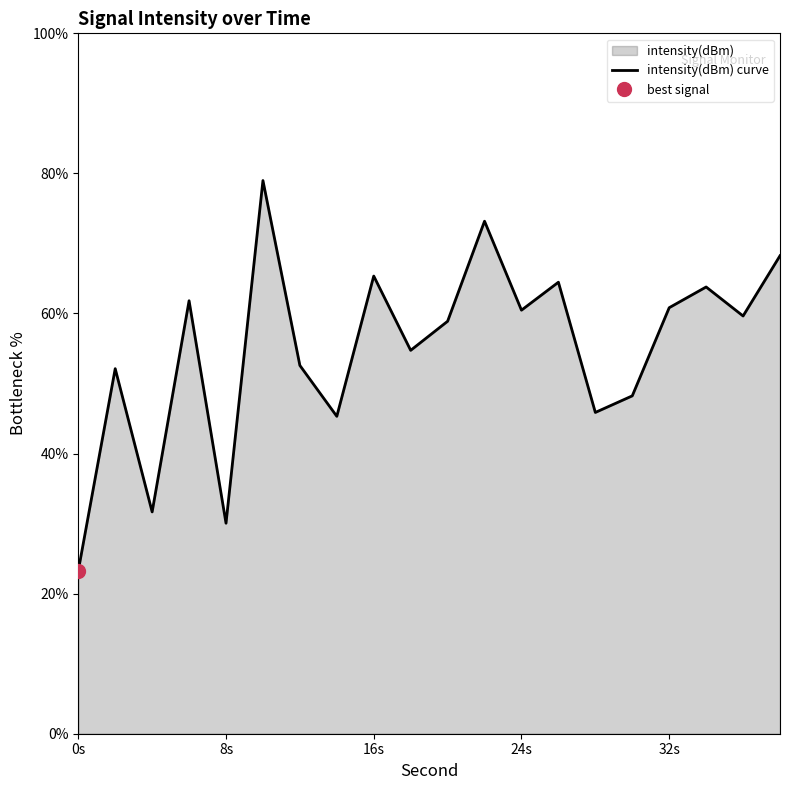

What is the average value?

55.0